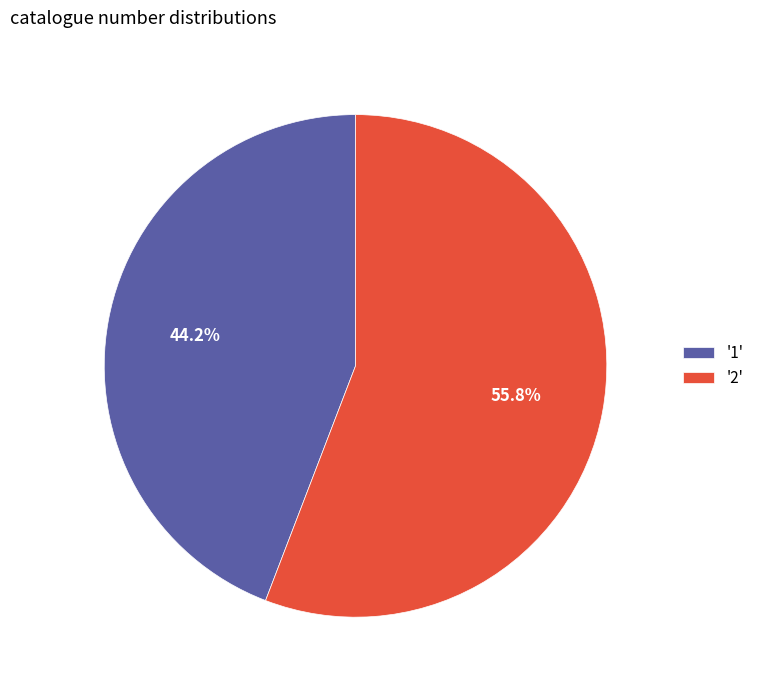

Which has a higher value, '1' or '2'?

'2'